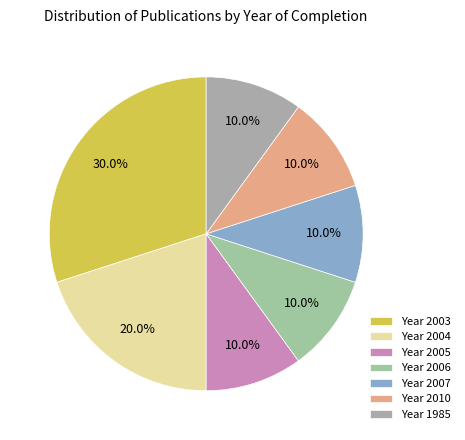

Count the number of slices in the pie.

7